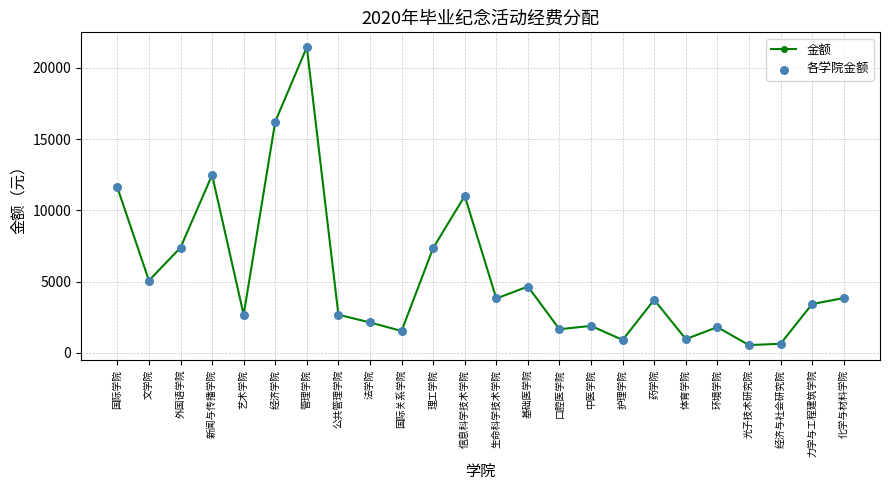

What is the label of the 9th point from the left?

法学院